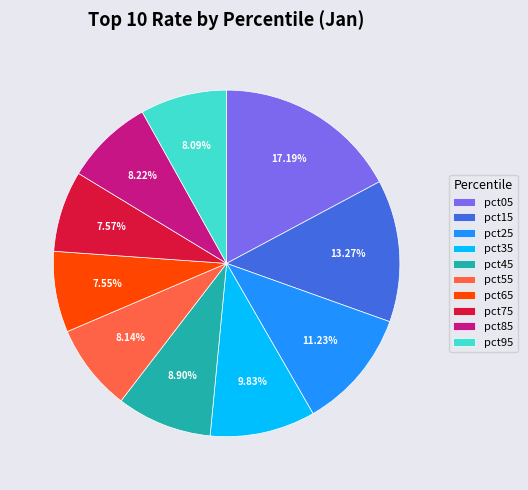

What percentage is the pct85 slice, to the nearest percent?

8%